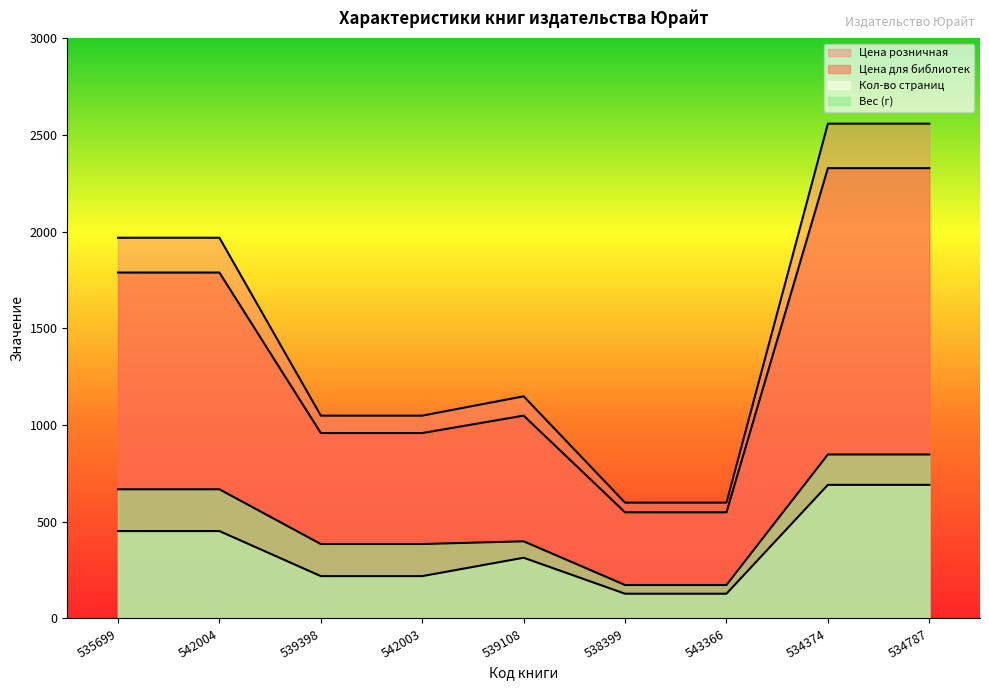

Is the value of Цена для библиотек at 539108 greater than the value of Вес (кг) at 534787?

Yes